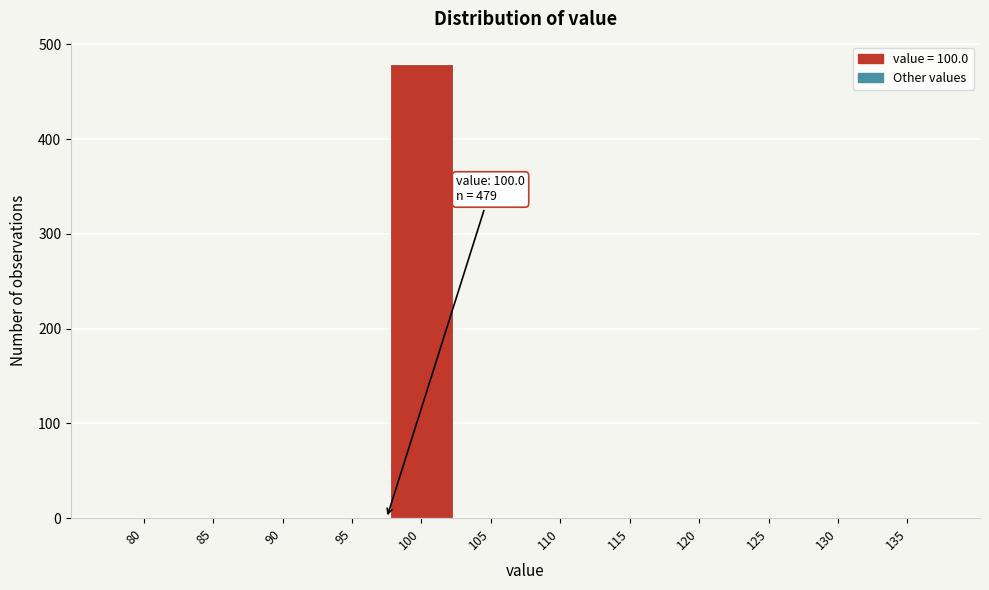

Reading left to right, extract all data points from this chart.

80=0	85=0	90=0	95=0	100=479	105=0	110=0	115=0	120=0	125=0	130=0	135=0